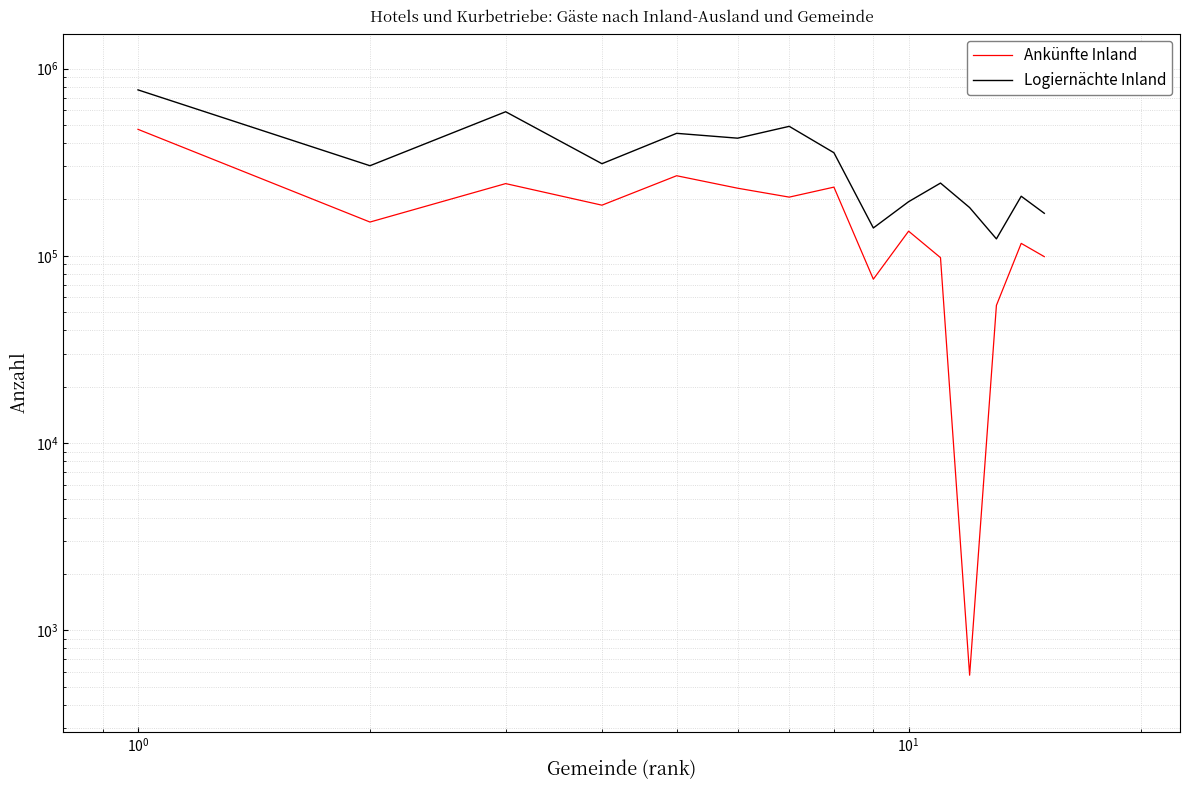

At which category does Logiernächte Inland reach its first local peak?

$\mathdefault{10^{0}}$